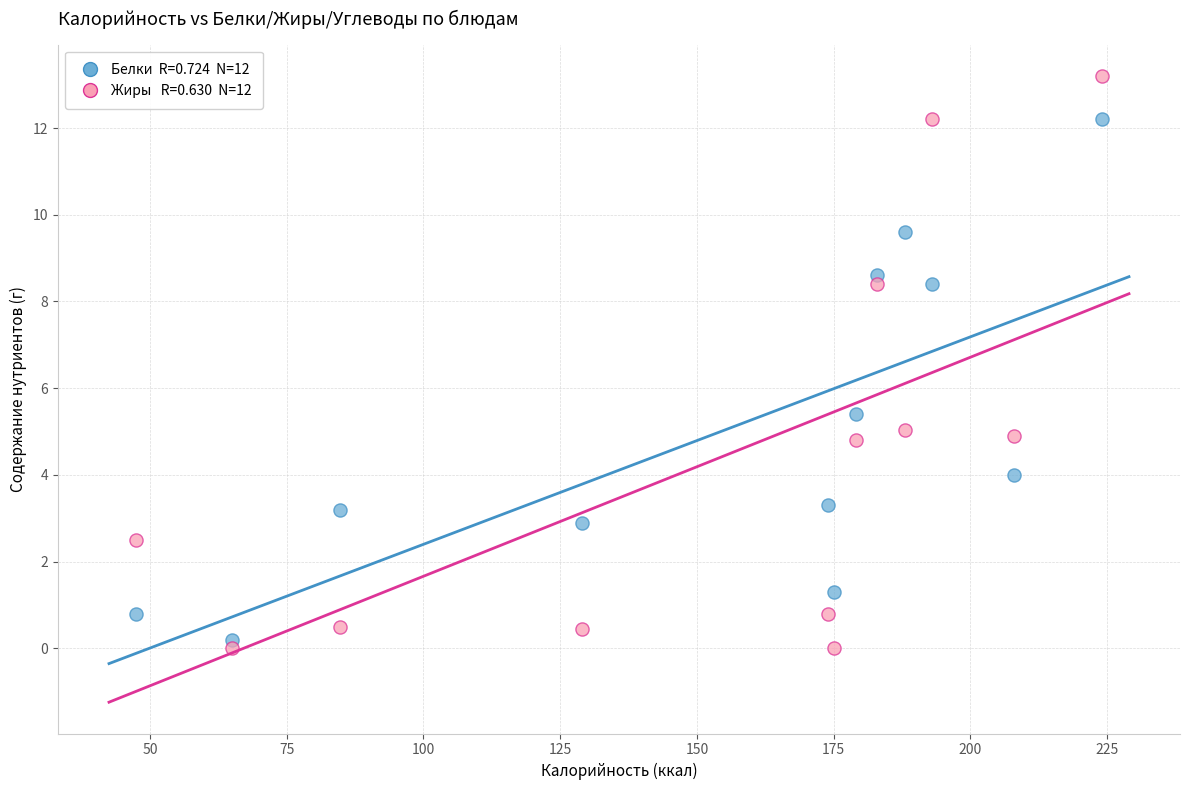

Across all data points, what is the range of Y values (max minus min)?

13.2